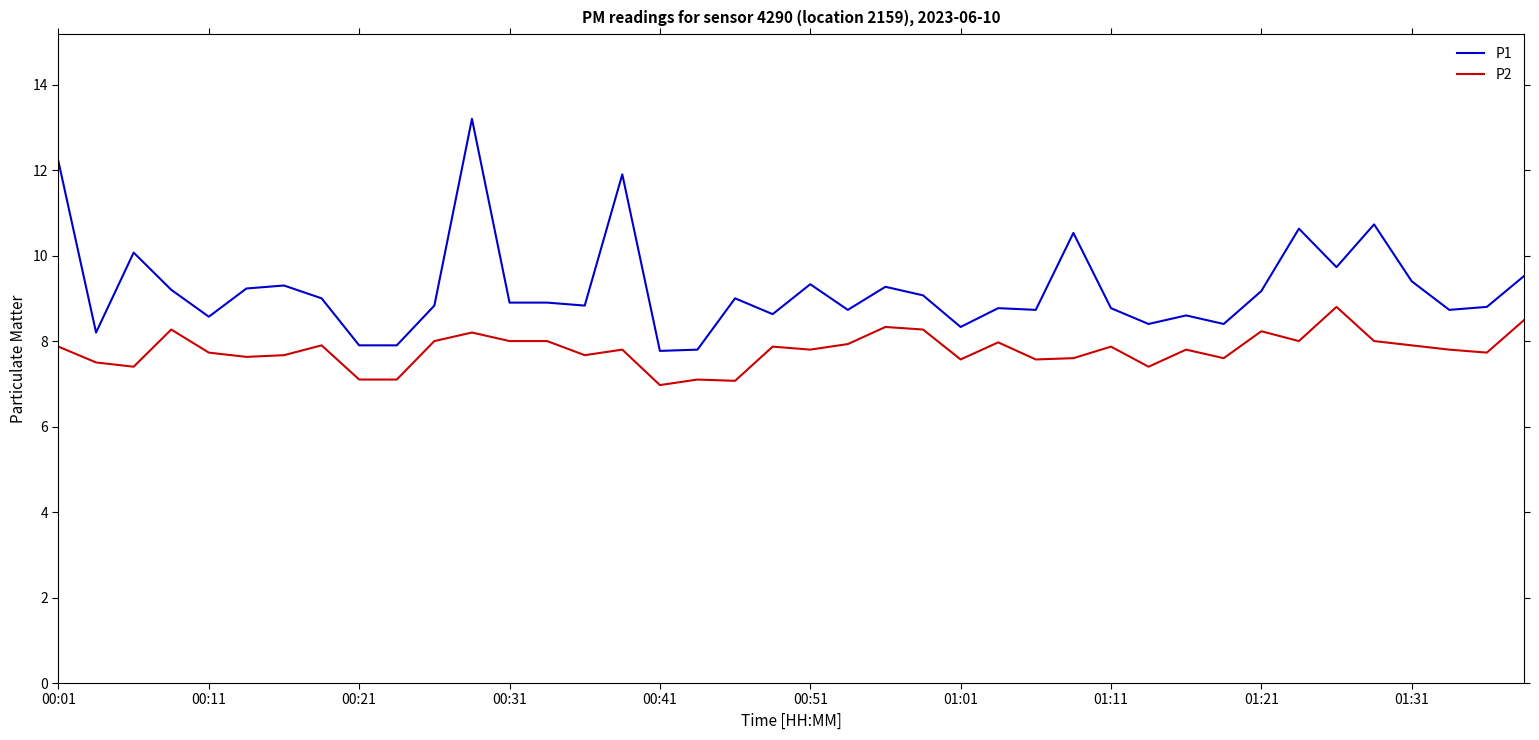

True or false: P1 and P2 cross at least once.

False